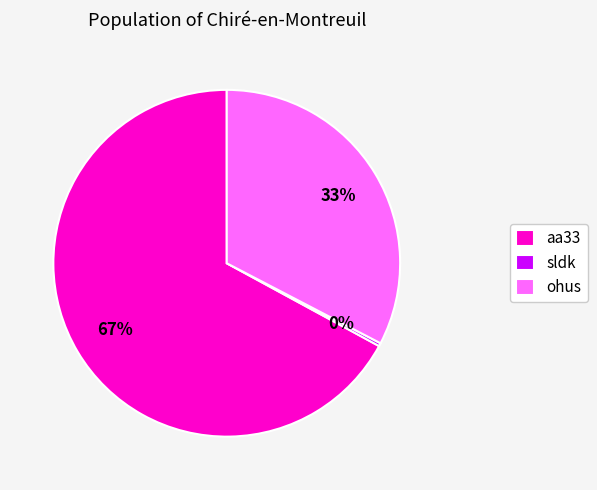

How many slices are in this pie chart?

3